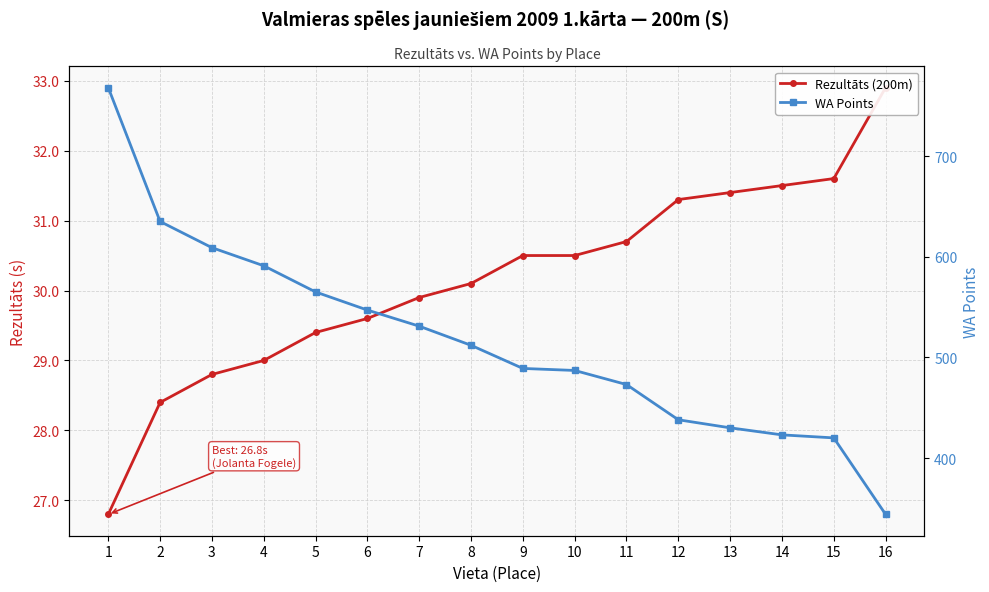

How many lines are shown in the chart?

2